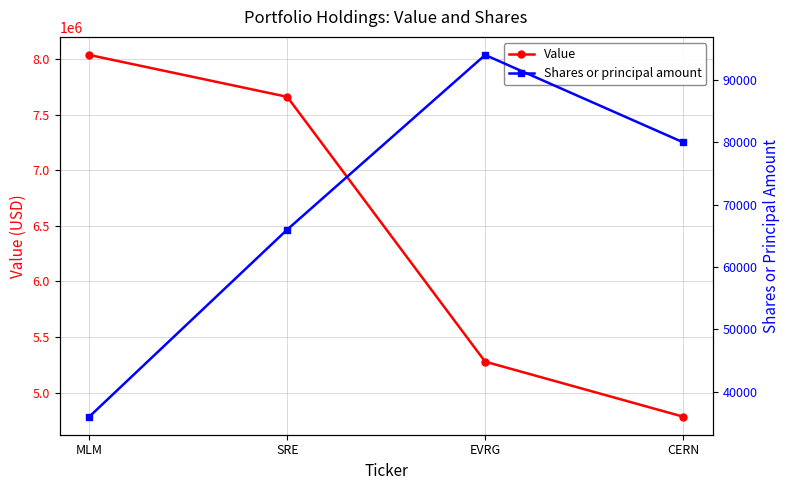

List the series in order of their overall mean, lowest first.

Shares or principal amount, Value